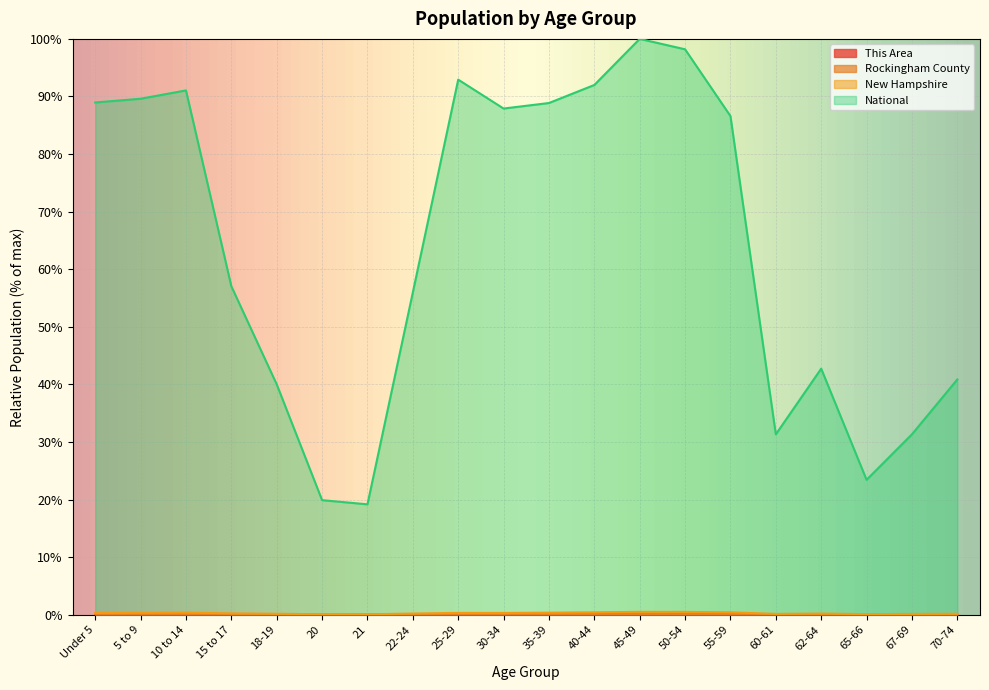

At which label is New Hampshire closest to 0?

21